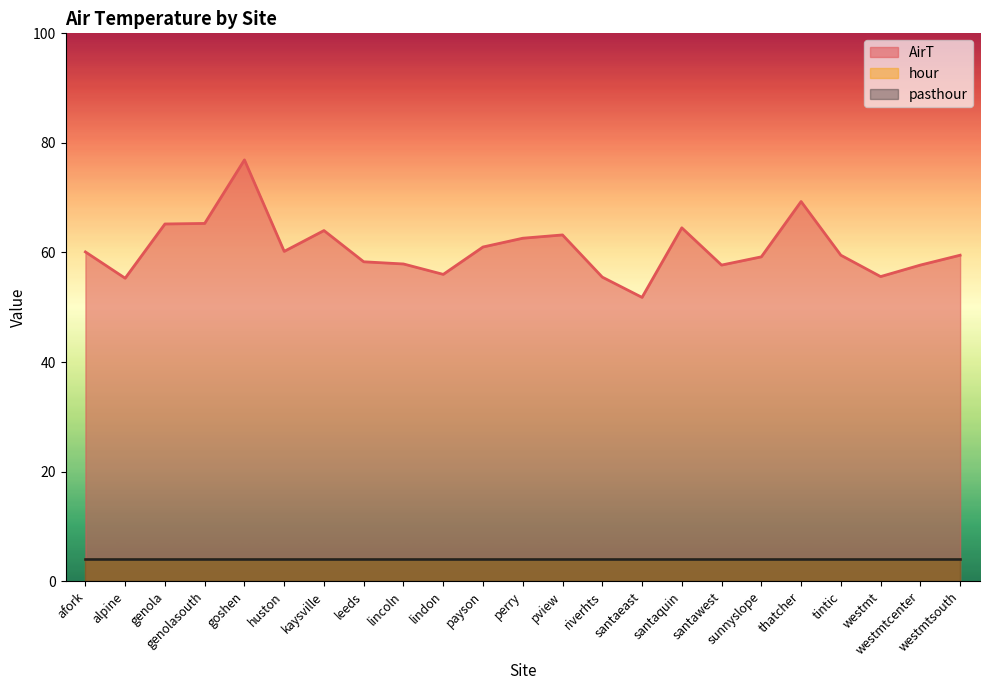

Which series changed the most between lindon and santaeast?

AirT